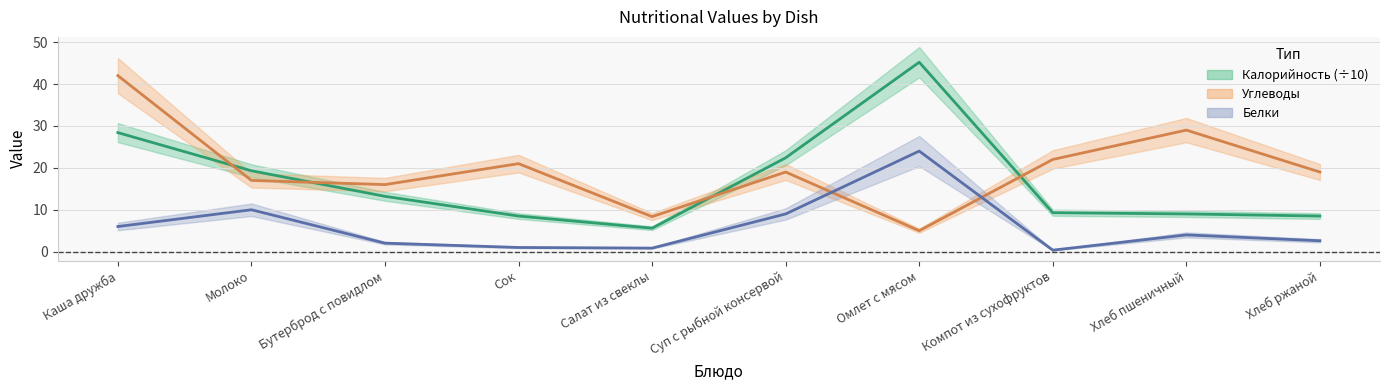

What is the sum of all Калорийность центр values?

169.4